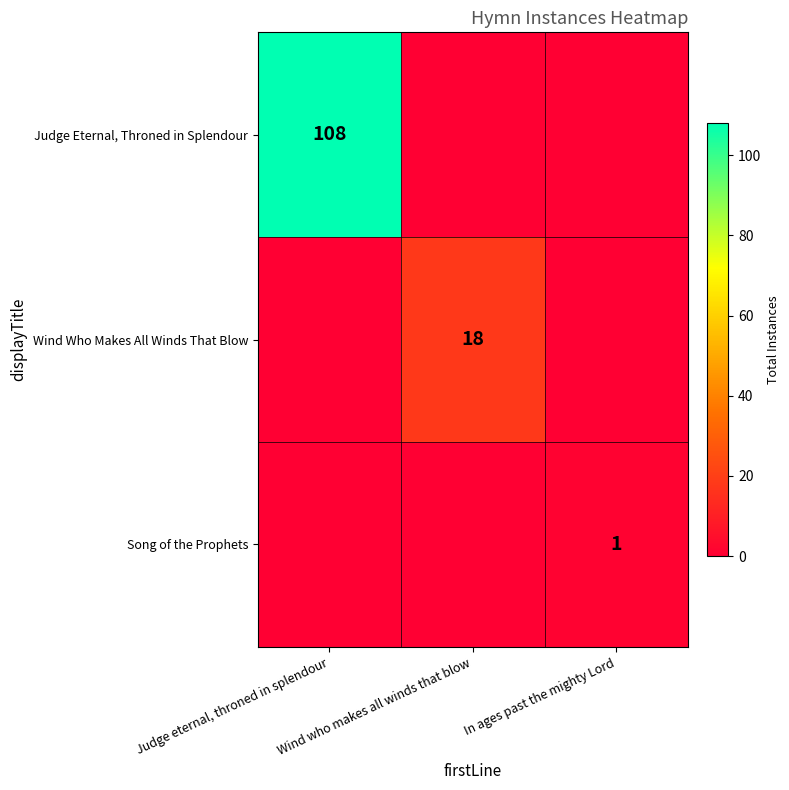

The Judge Eternal, Throned in Splendour series shows 108 at Judge eternal, throned in splendour. True or false?

True